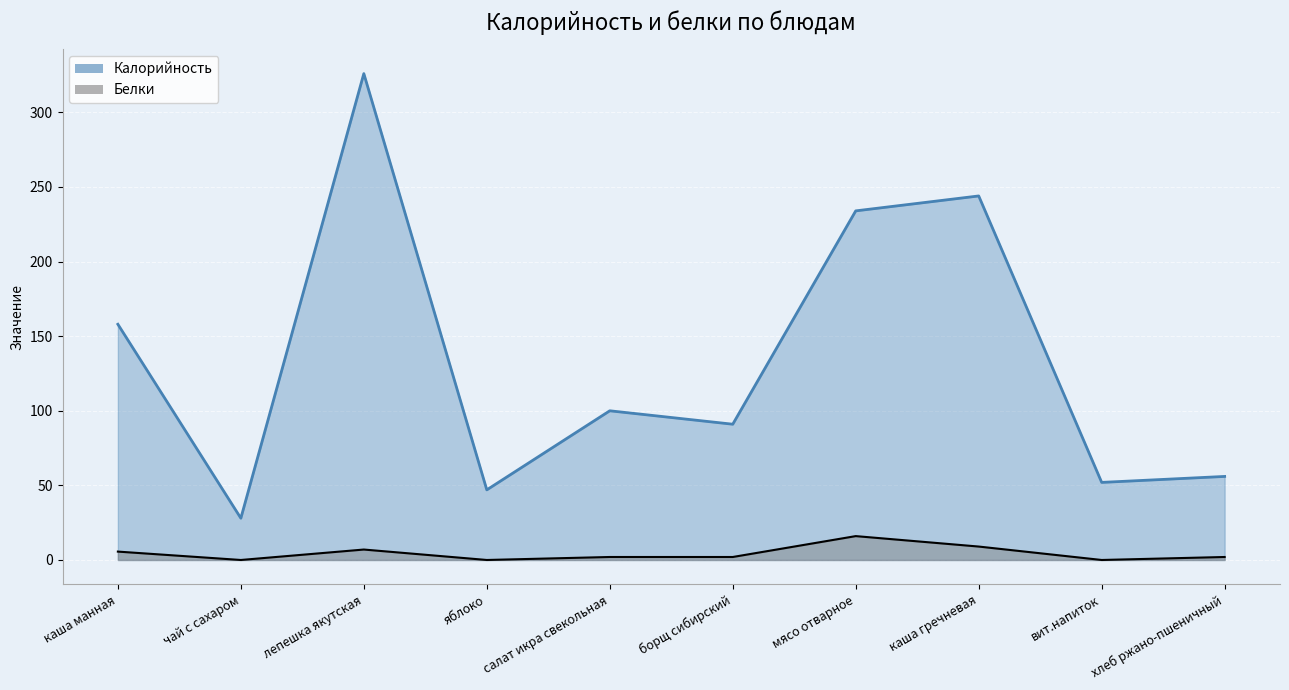

True or false: Калорийность (линия) and Белки (линия) intersect in this chart.

False